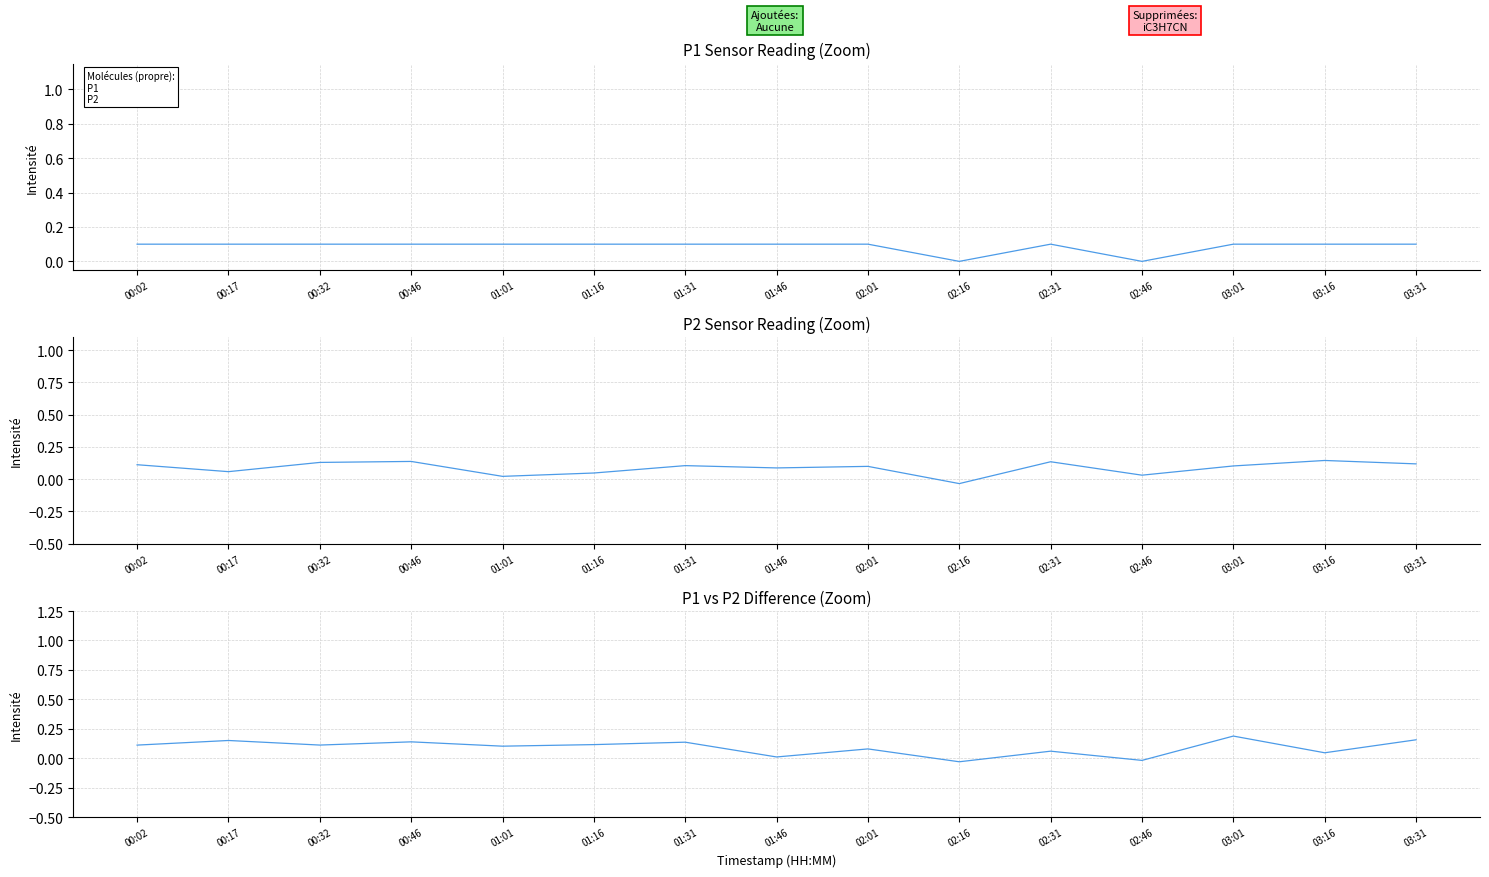

True or false: P1 and P2 cross at least once.

True